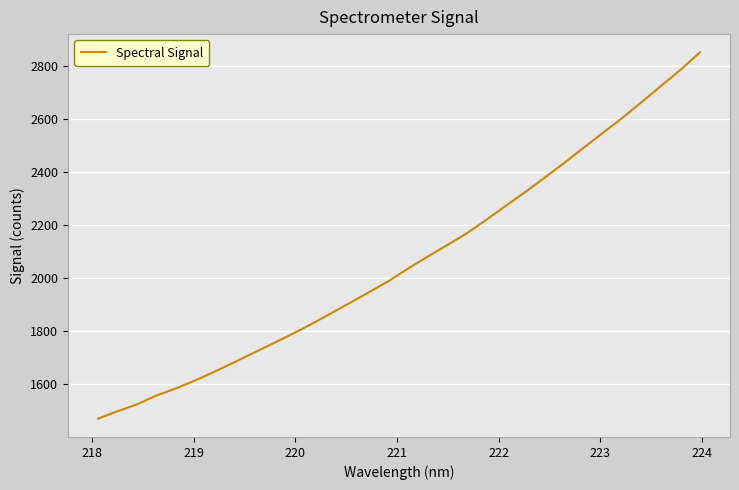

What is the maximum value shown in the chart?

2849.8